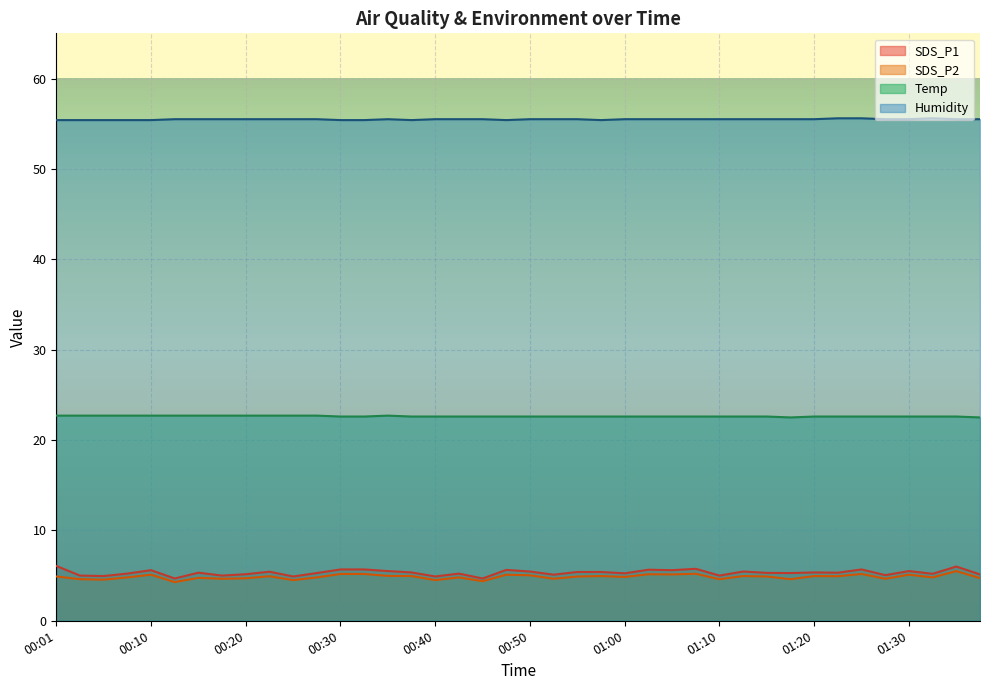

What is the average value of the SDS_P2 series?

4.9